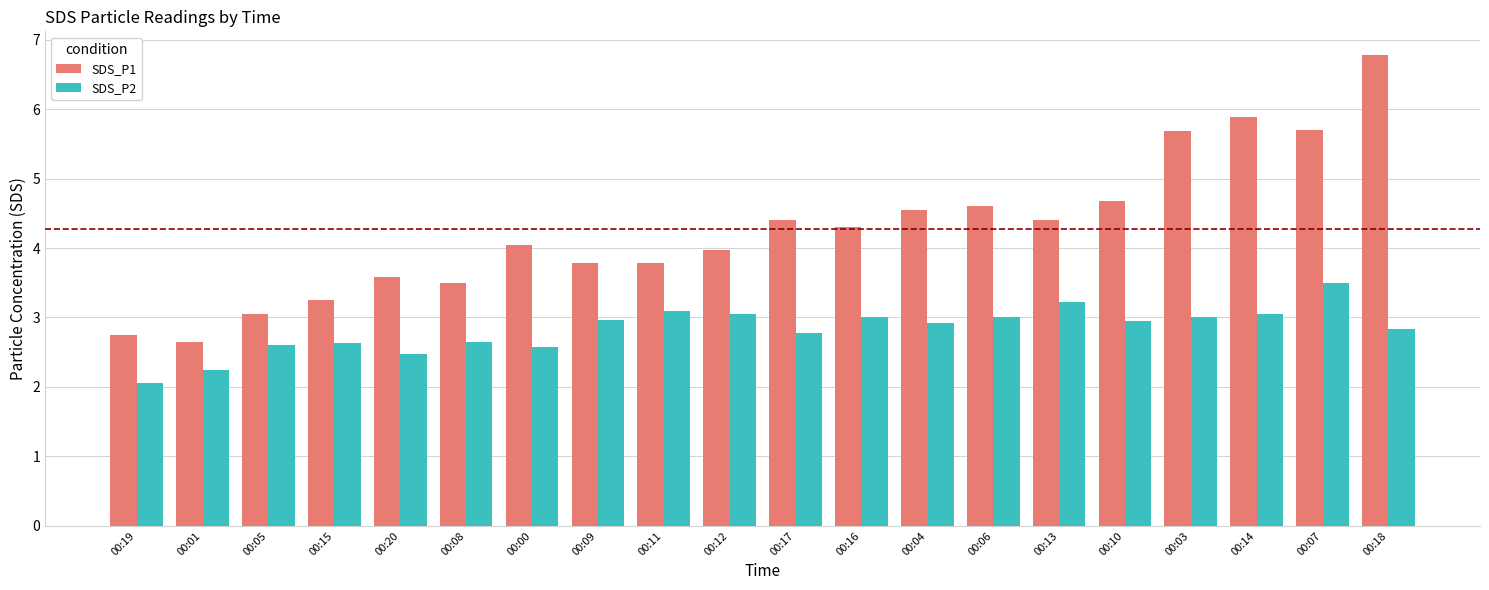

What position from the left is 00:07?

19